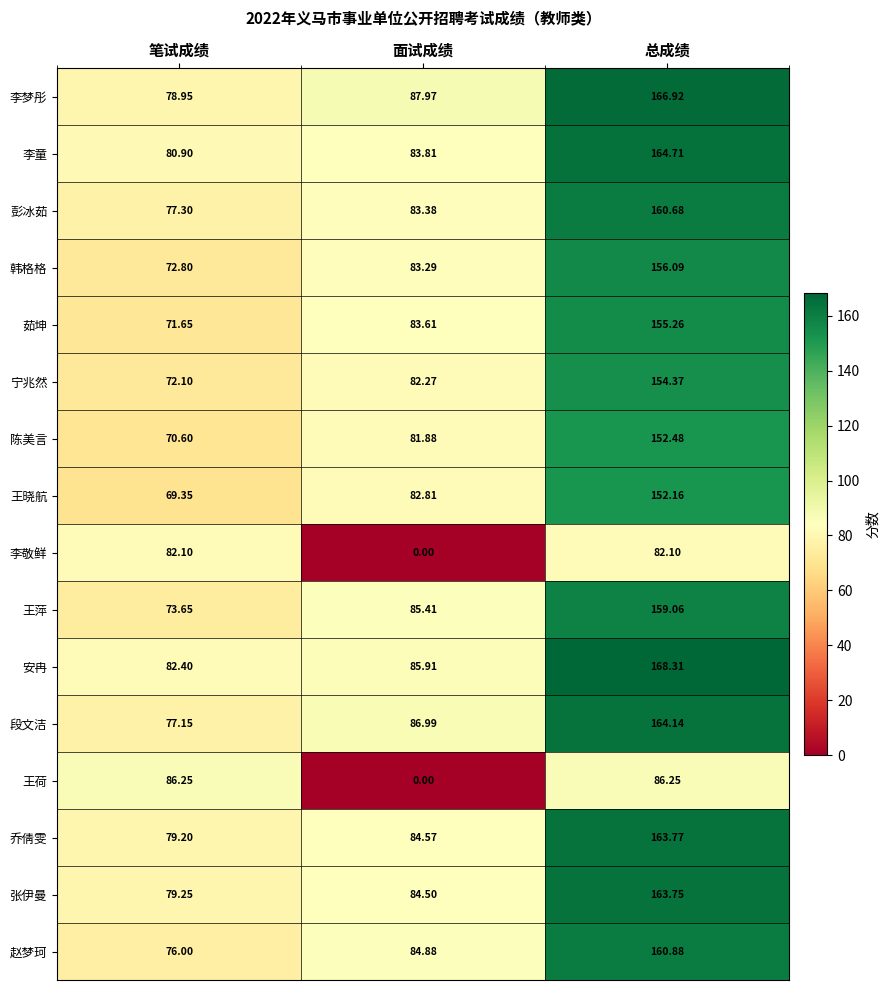

Which series has the largest range (max minus min)?

李梦彤